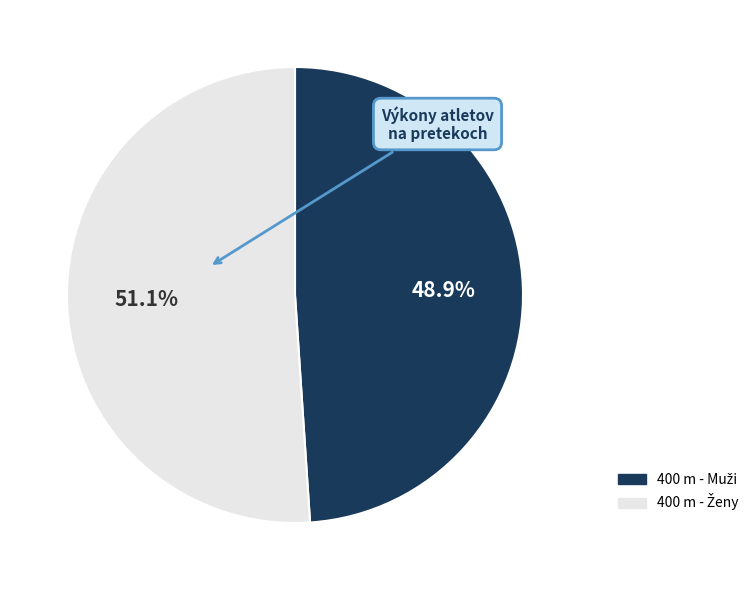

Rank the categories by value from lowest to highest.

400 m - Muži, 400 m - Ženy